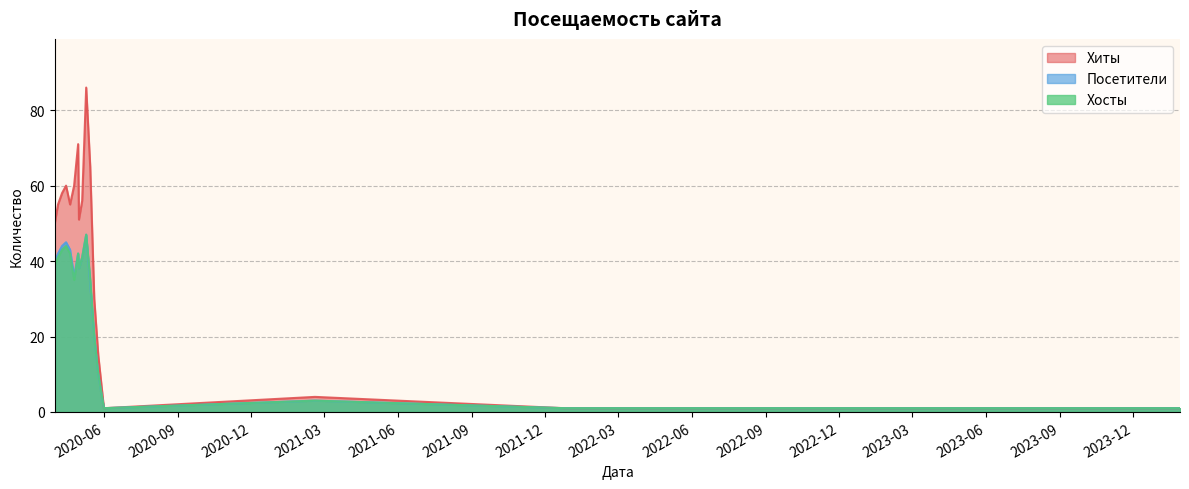

The Хиты series shows 55 at 2020-04-20. True or false?

True